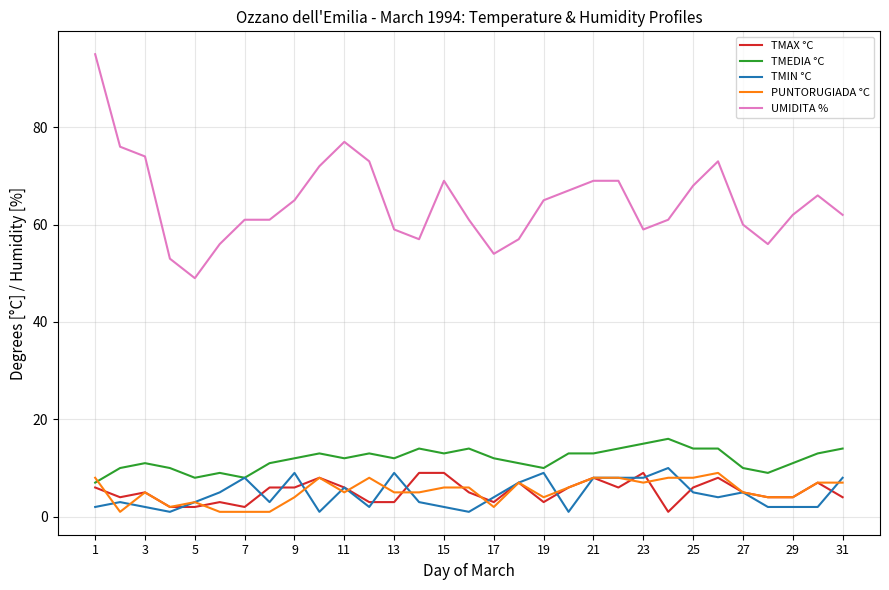

What is the maximum value shown in the chart?

95